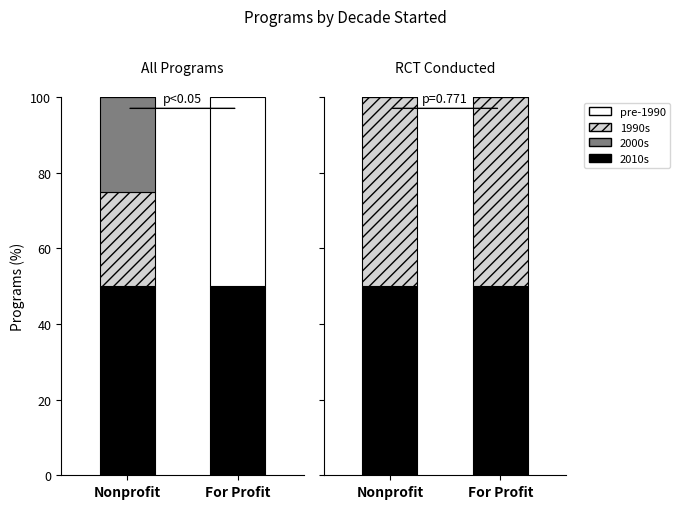

Is it true that 2000s equals 0 at For Profit?

True